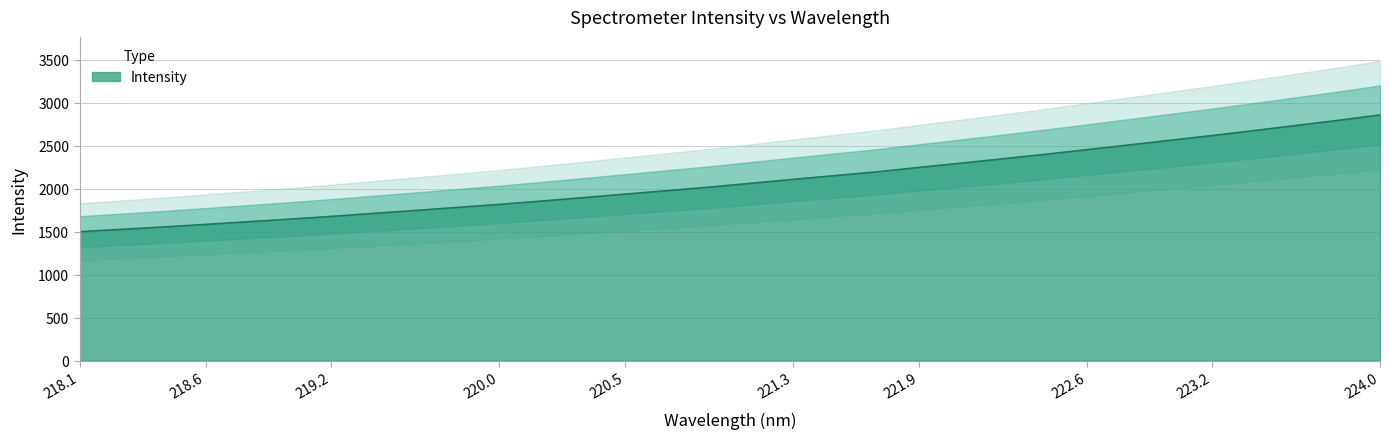

How many lines are shown in the chart?

1